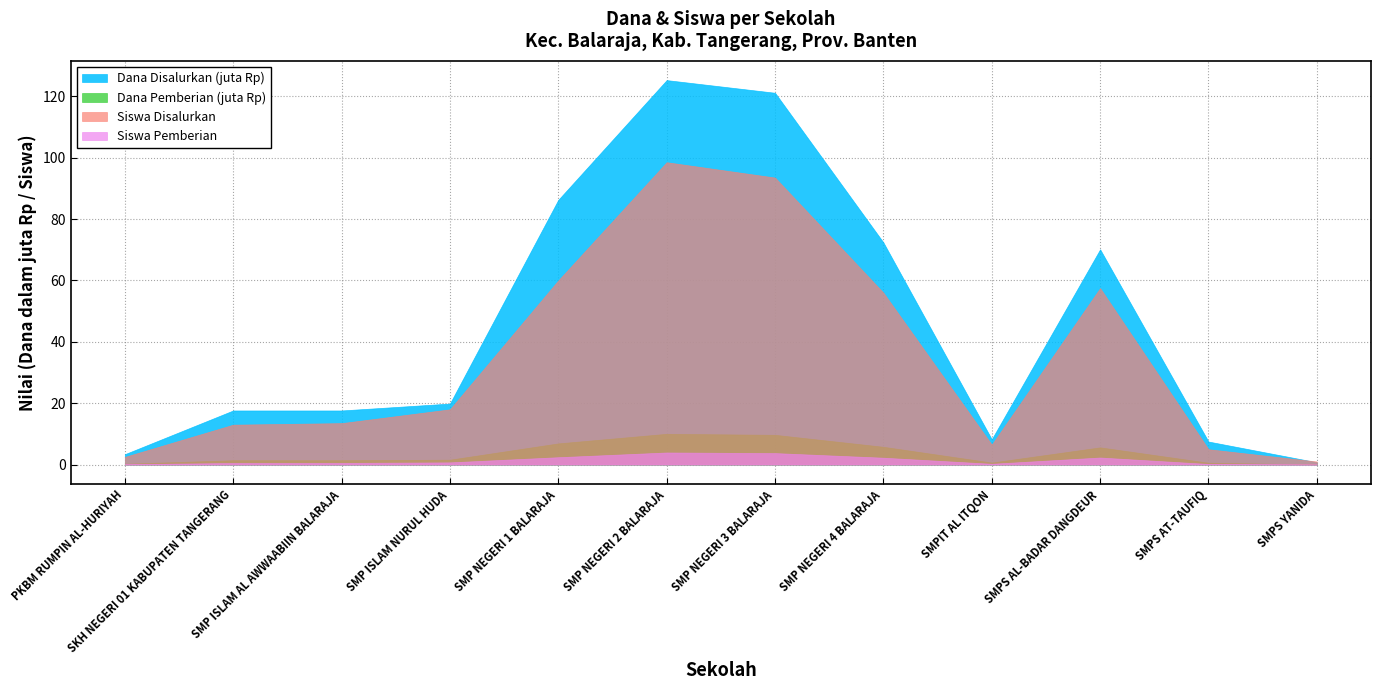

How many interior local peaks does the Dana Pemberian series have?

2